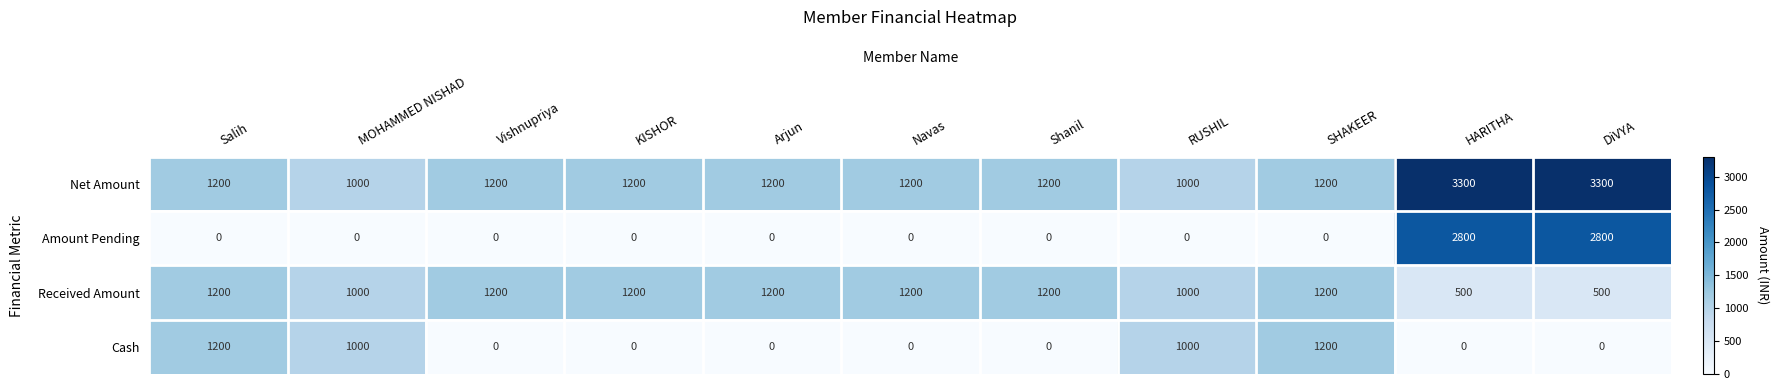

Is it true that Amount Pending equals 1046 at DiVYA?

False